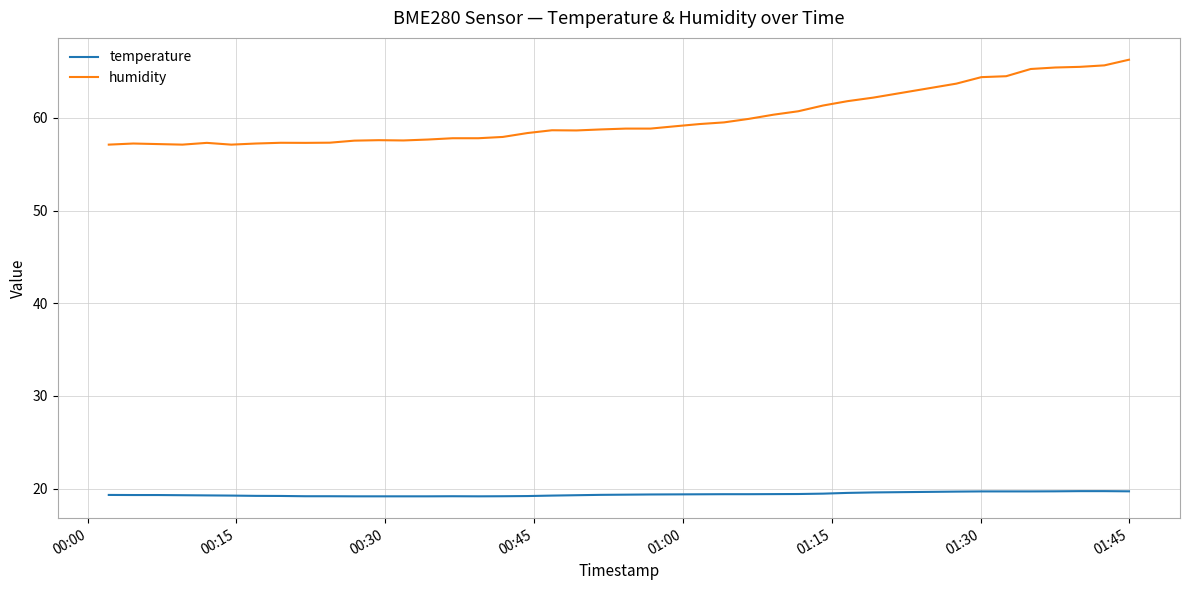

Which series has the largest range (max minus min)?

humidity